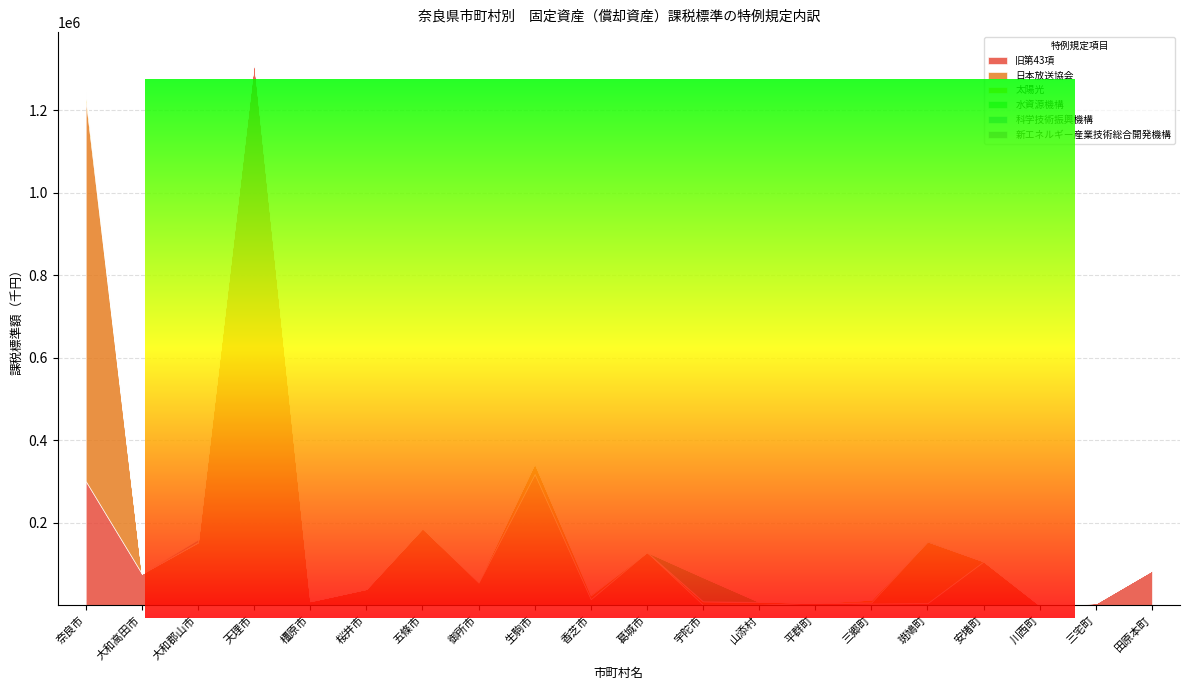

Between 橿原市 and 生駒市, which series saw the biggest shift?

旧第43項